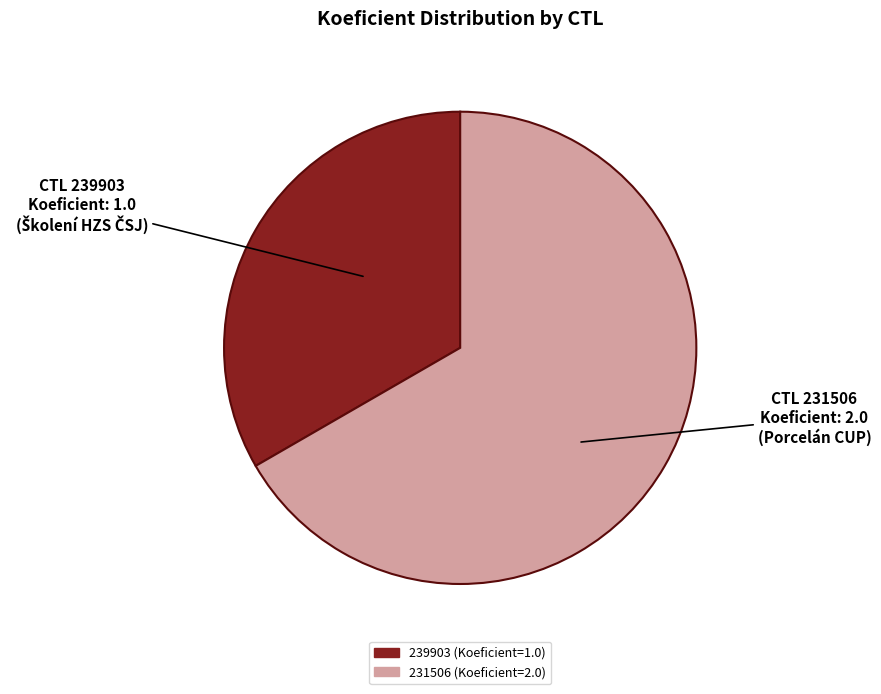

Which category has the smallest portion of the pie?

239903